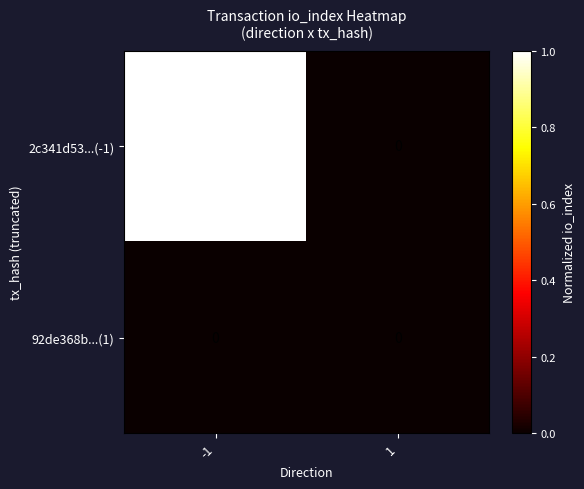

Is it true that 2c341d53...(-1) equals 391 at -1?

False